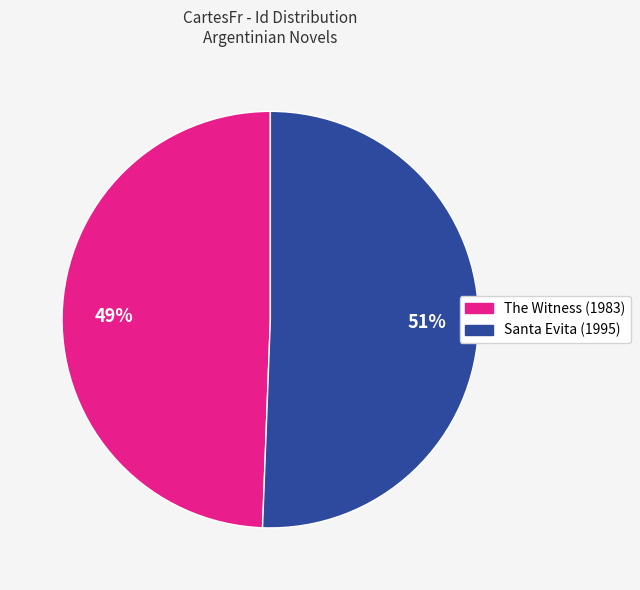

To the nearest percent, what percentage of the pie is Santa Evita (1995)?

51%